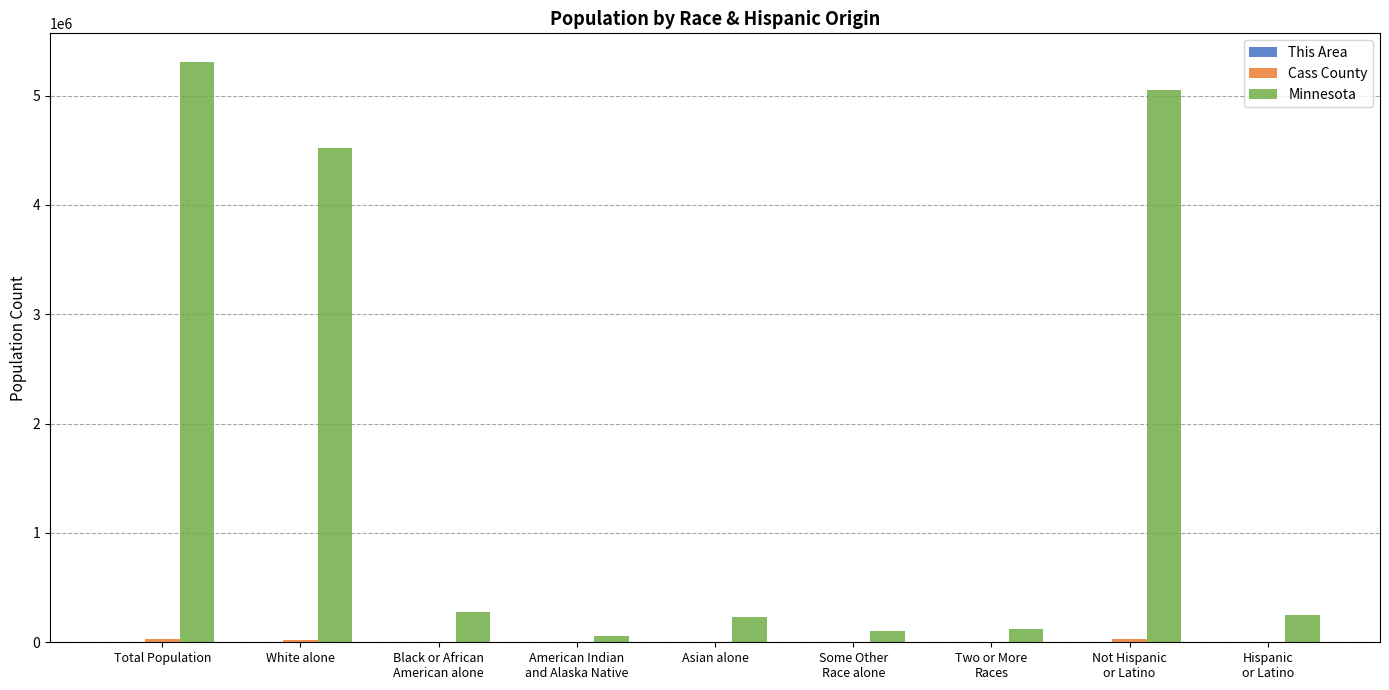

Which series has the largest total across all categories?

Minnesota